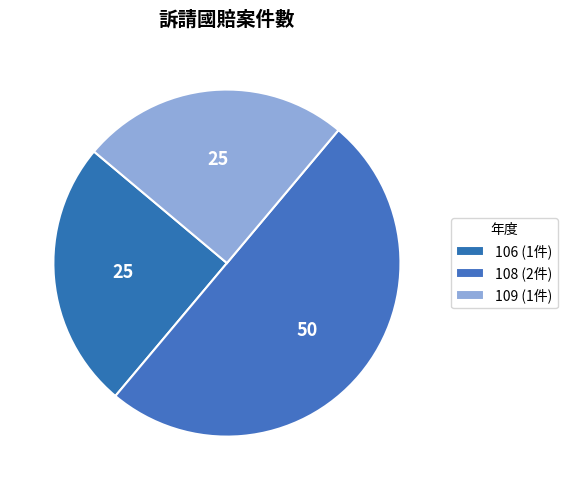

Count the number of slices in the pie.

3